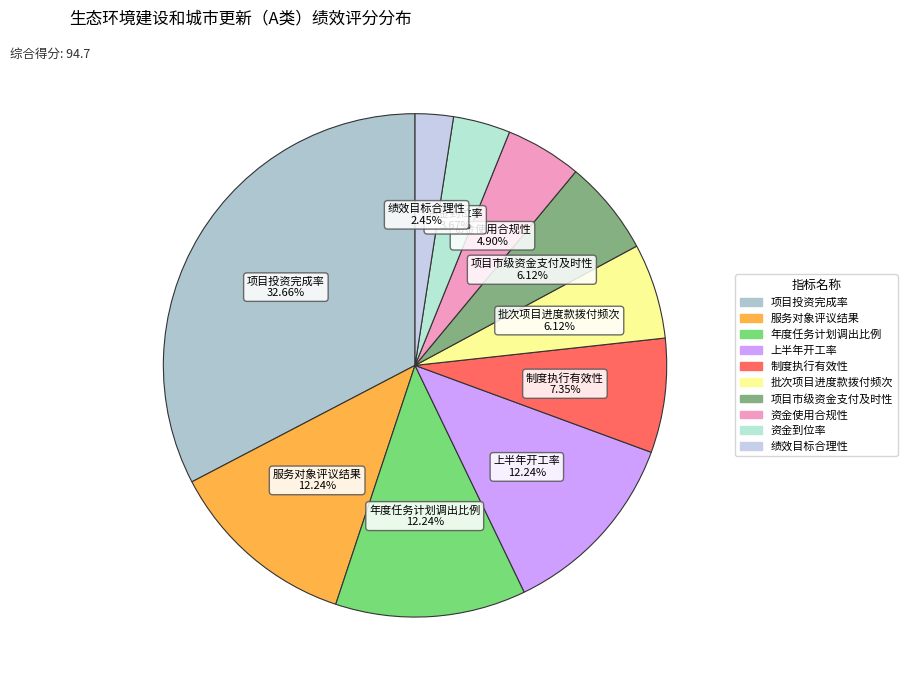

How many slices are in this pie chart?

10